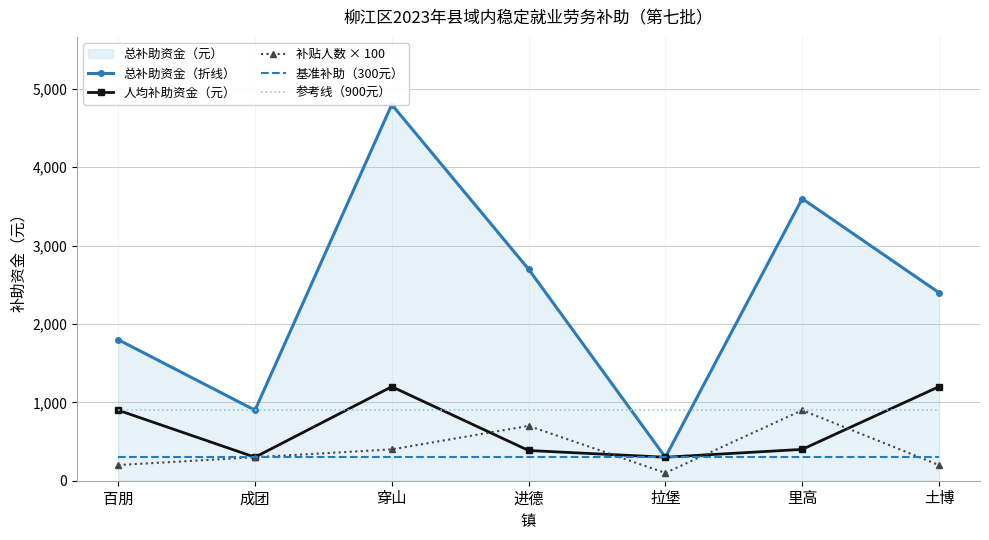

List the labels in order of 参考线（900元） value, largest first.

百朋, 成团, 穿山, 进德, 拉堡, 里高, 土博